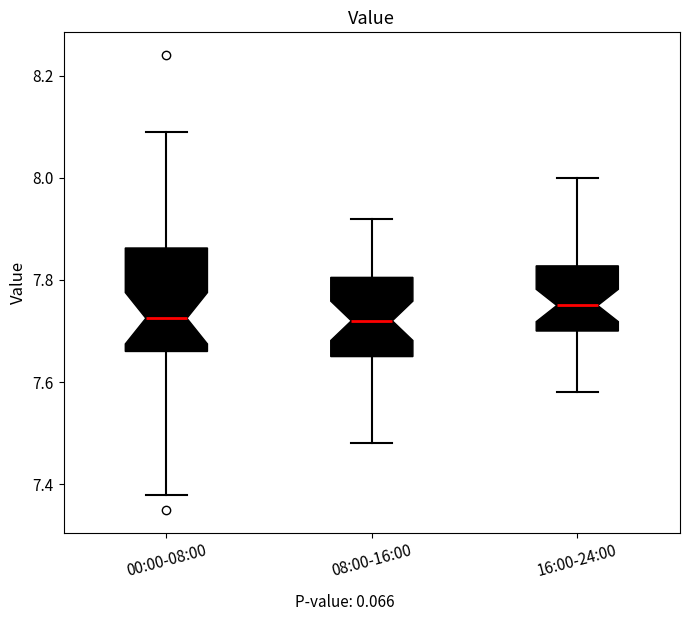

Reading left to right, transcribe this box plot: for each box, give where its median line is, the range the box spans, and where its two whiskers end, as read against the y-axis. The values are not printed on the chart, so give them approximately, as read against the axis.

00:00-08:00: median 7.72, box 7.66 to 7.86, whiskers 7.38 to 8.10
08:00-16:00: median 7.72, box 7.66 to 7.80, whiskers 7.48 to 7.92
16:00-24:00: median 7.76, box 7.70 to 7.82, whiskers 7.58 to 8.00